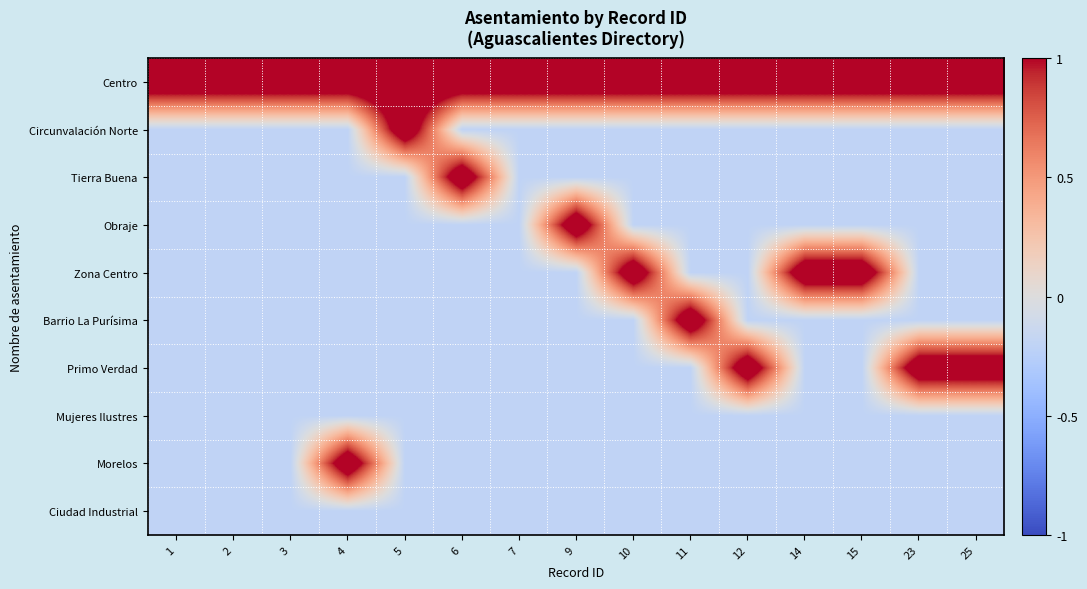

Rank the series by their maximum value, from lowest to highest.

Mujeres Ilustres, Ciudad Industrial, Centro, Circunvalación Norte, Tierra Buena, Obraje, Zona Centro, Barrio La Purísima, Primo Verdad, Morelos